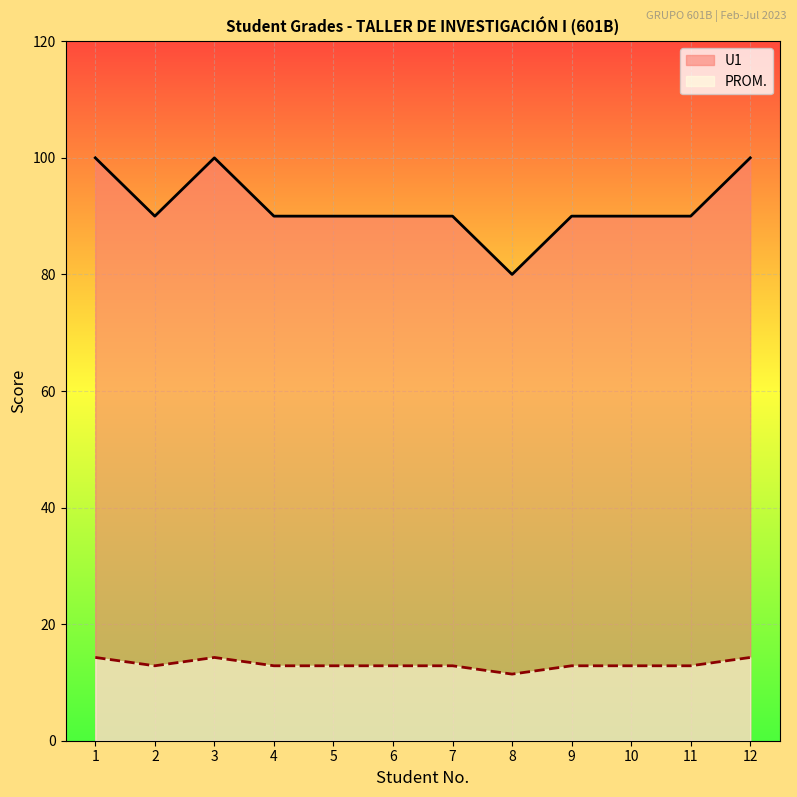

The U1 series shows 90.0 at 5. True or false?

True